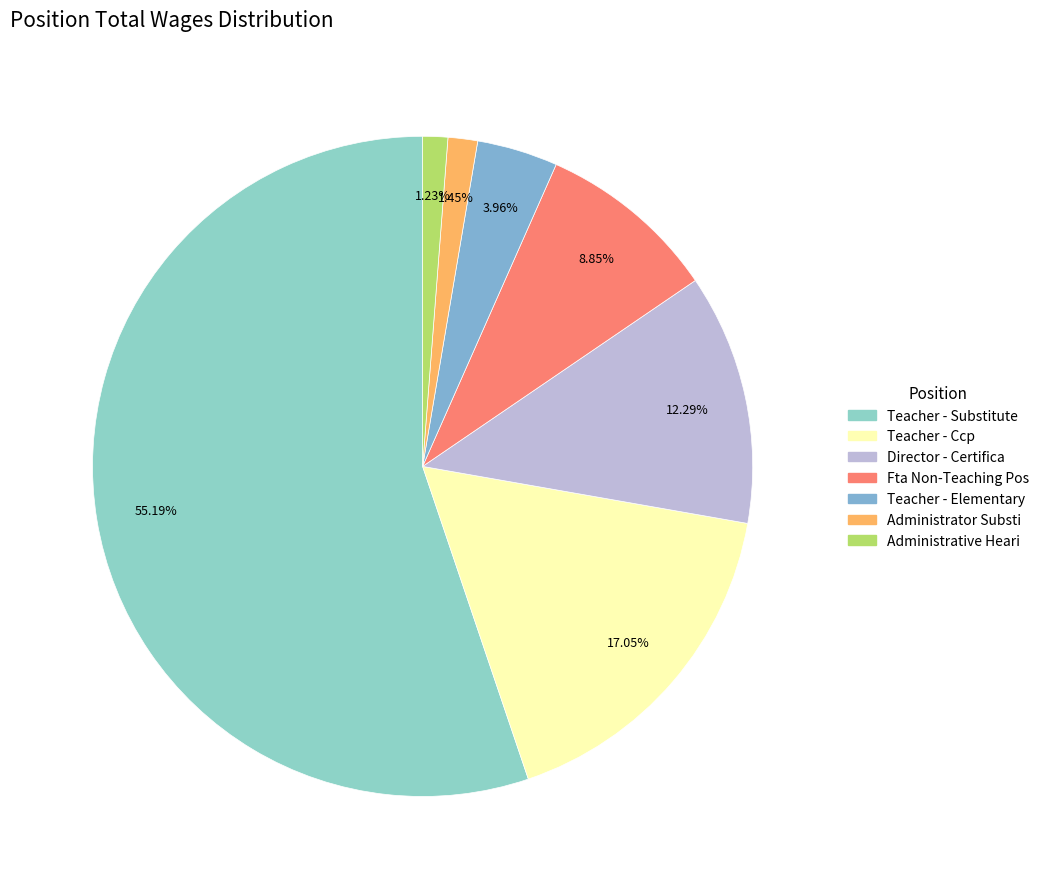

How many segments does this pie chart have?

7